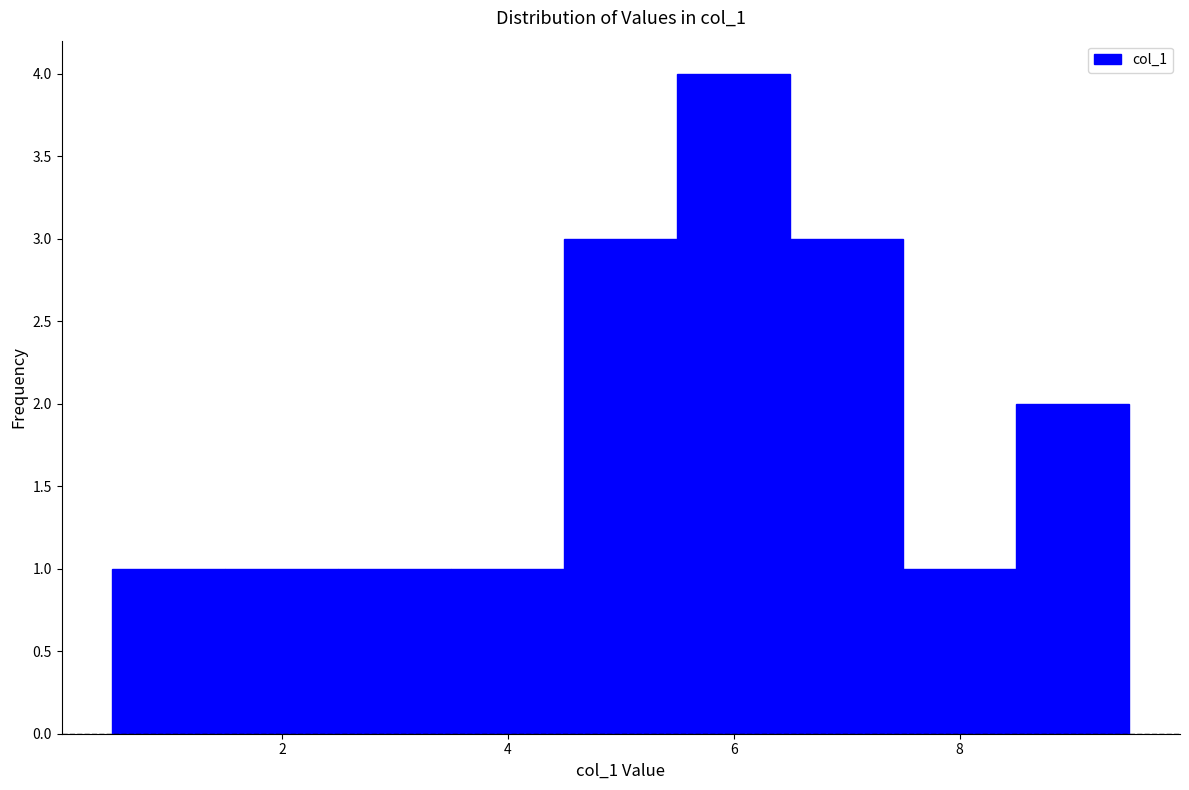

Reading left to right, list every bar in this chart as the range it spans on the x-axis followed by its height. Neither the bar edges nor the heights are printed on the chart, so give them approximately, as read against the axes.

0.5 to 1.5: 1
1.5 to 2.5: 1
2.5 to 3.5: 1
3.5 to 4.5: 1
4.5 to 5.5: 3
5.5 to 6.5: 4
6.5 to 7.5: 3
7.5 to 8.5: 1
8.5 to 9.5: 2